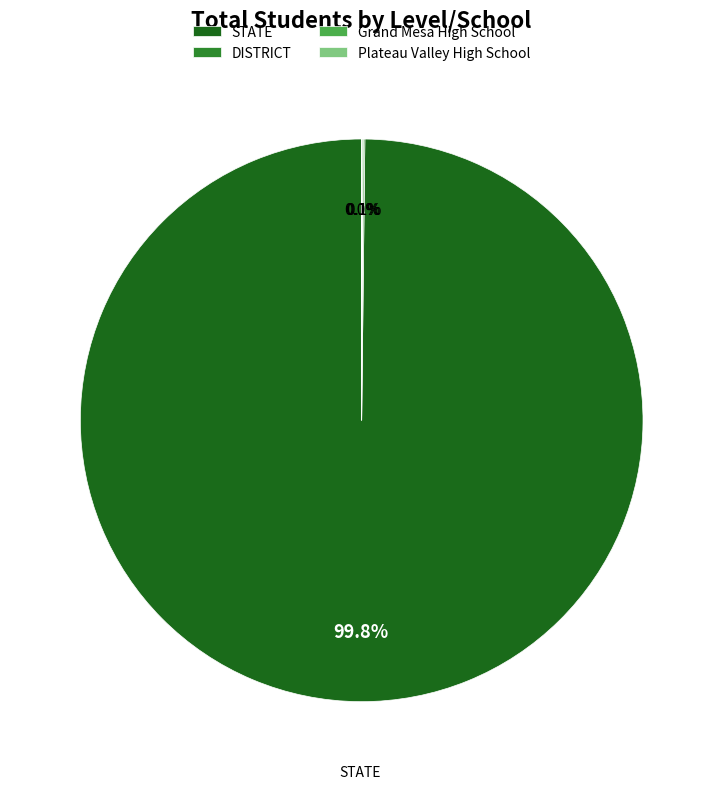

What percentage is NOT represented by STATE?

0.2%